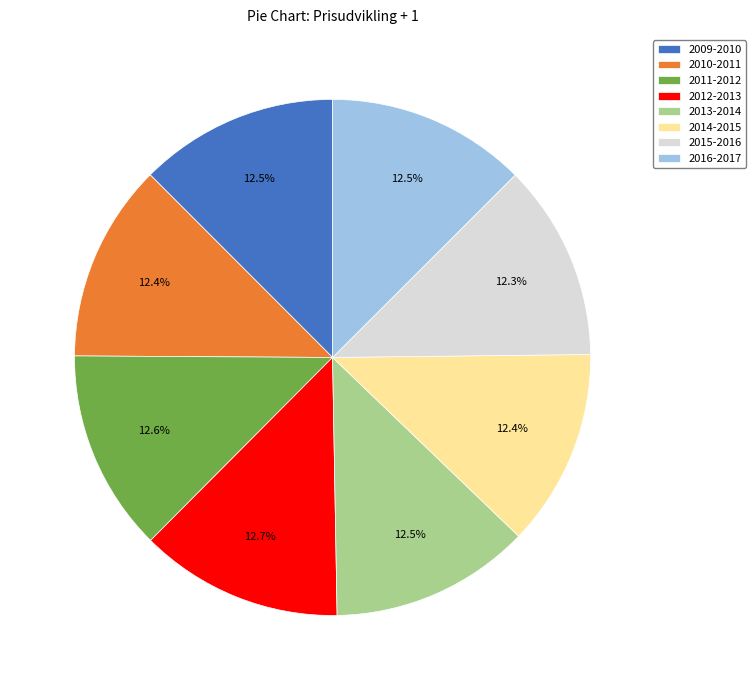

Approximately how many times larger is the value at 2016-2017 compared to 2011-2012?

1.0